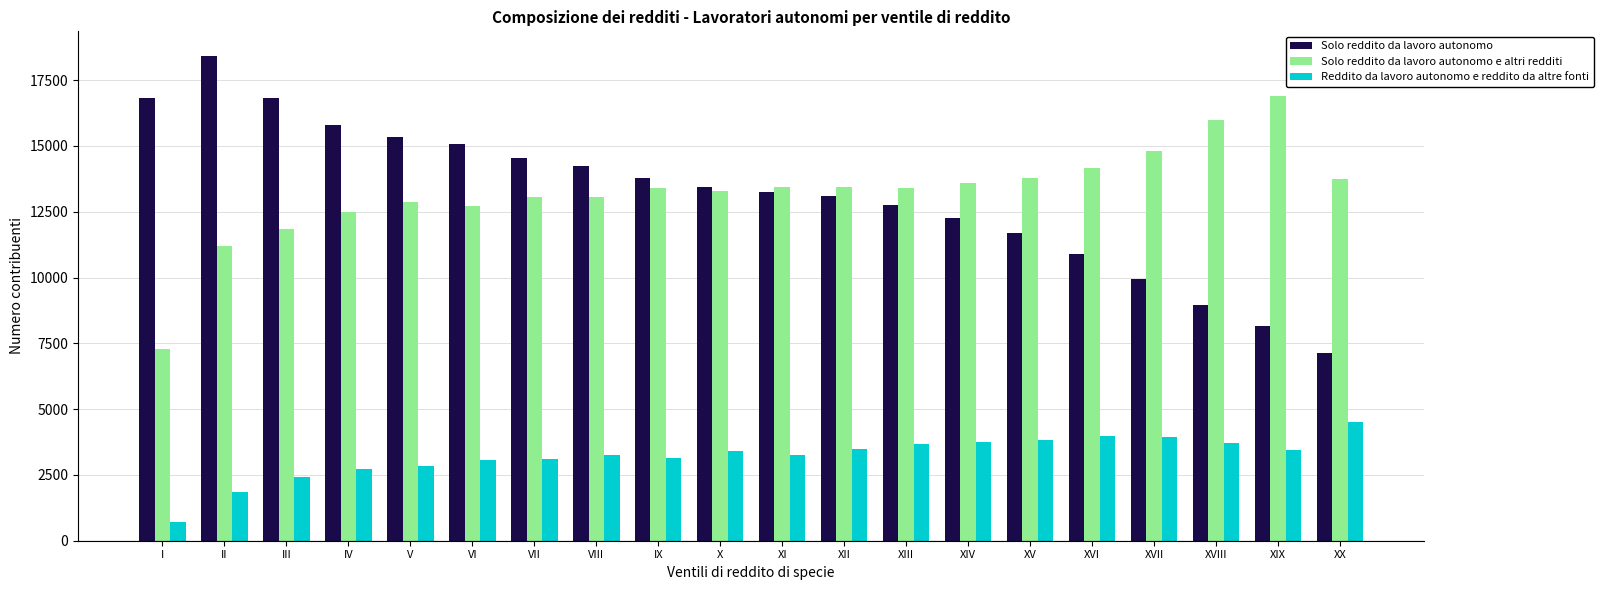

What is the total value across all series at XIV?

29602